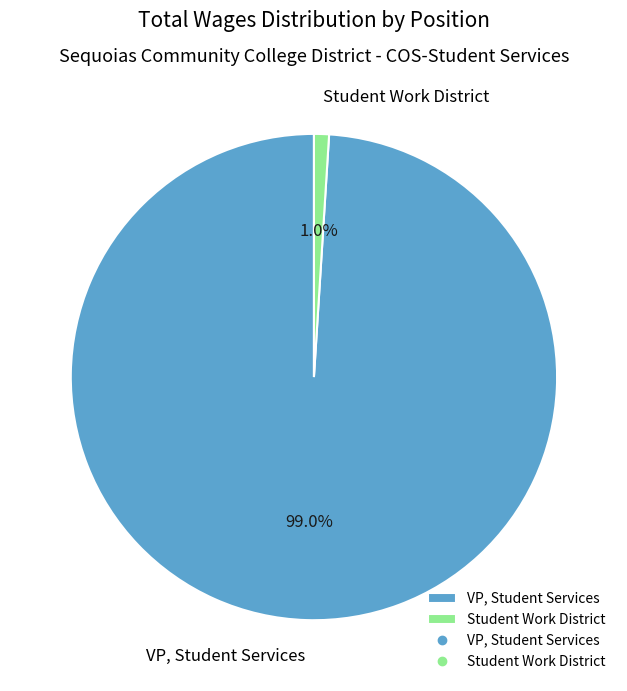

The Student Work District slice represents 6% of the pie. True or false?

False